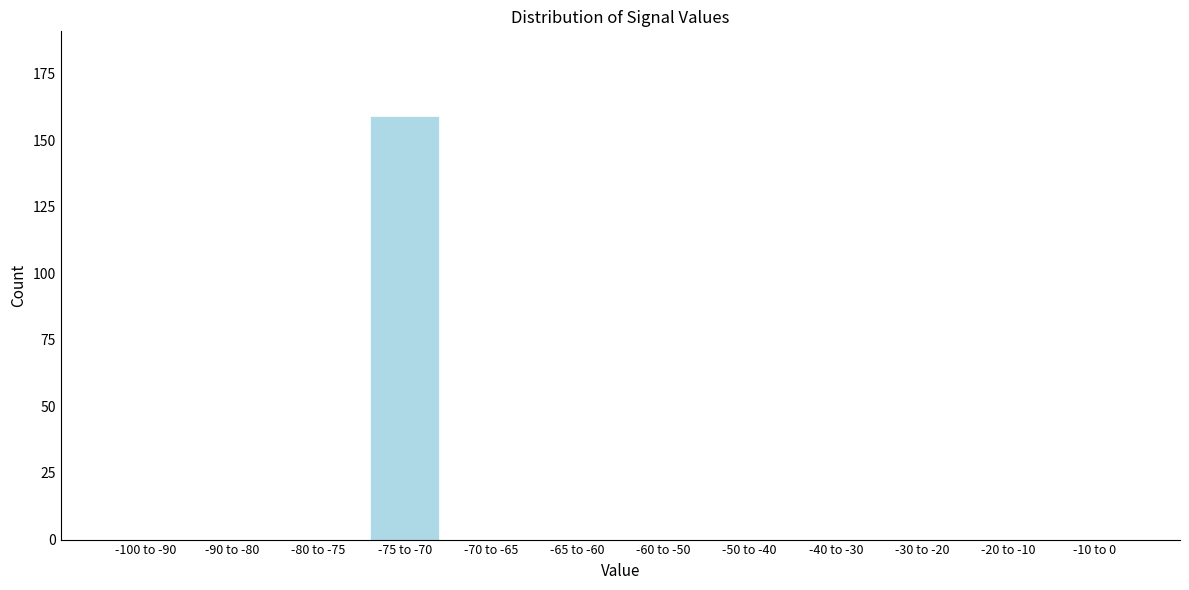

Reading left to right, extract all data points from this chart.

-100 to -90=0	-90 to -80=0	-80 to -75=0	-75 to -70=159	-70 to -65=0	-65 to -60=0	-60 to -50=0	-50 to -40=0	-40 to -30=0	-30 to -20=0	-20 to -10=0	-10 to 0=0